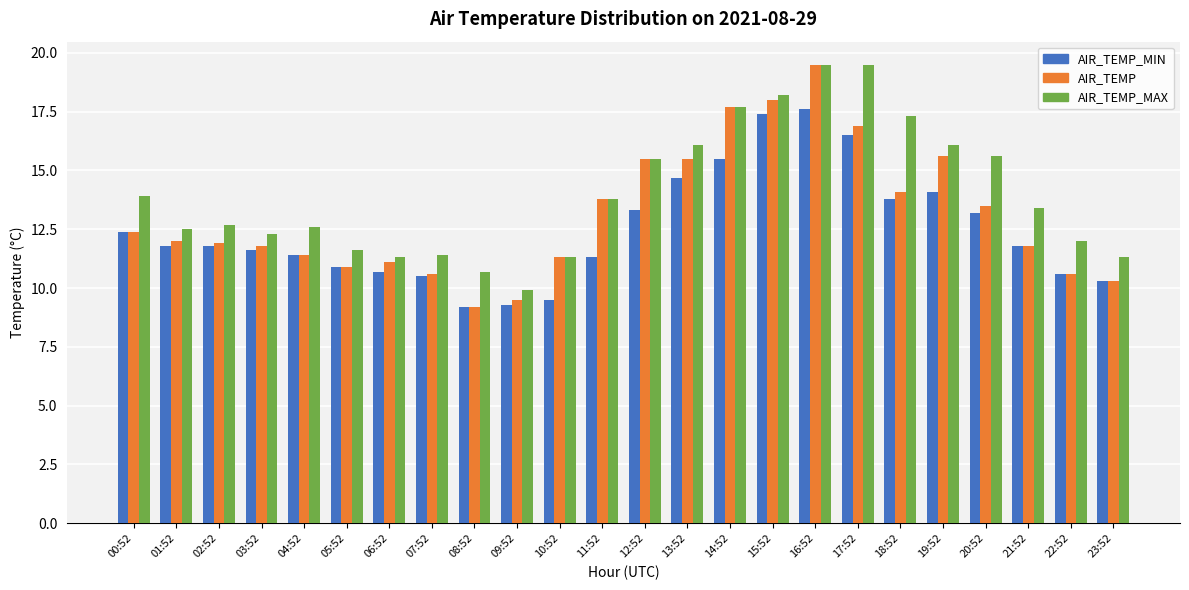

What is the total value across all series at 11:52?

38.9